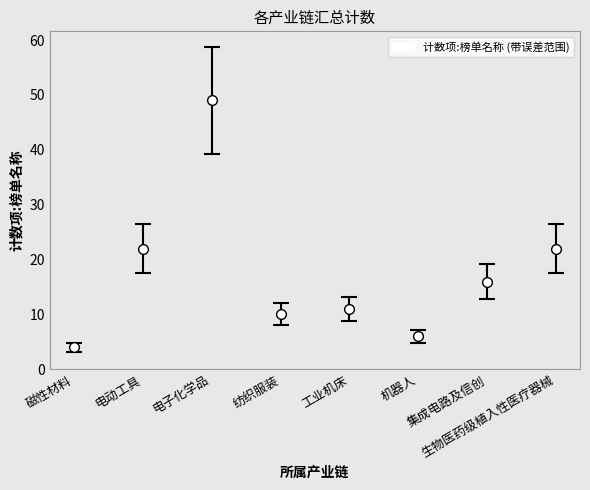

At which label does the data first exceed 16?

电动工具